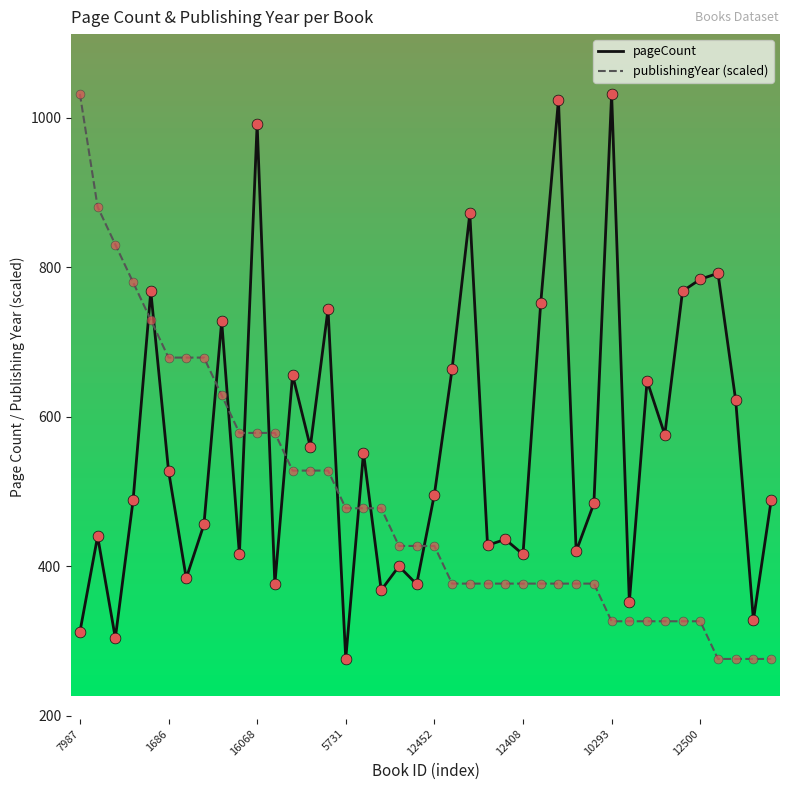

What is the difference between the maximum and minimum values in the pageCount series?

756.0